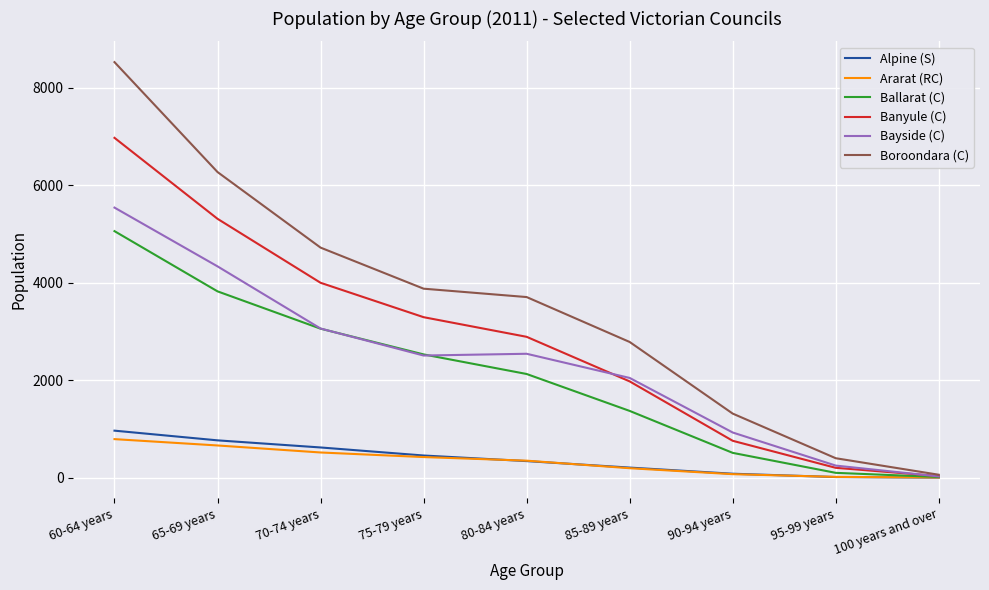

The Bayside (C) series shows 5542 at 60-64 years. True or false?

True